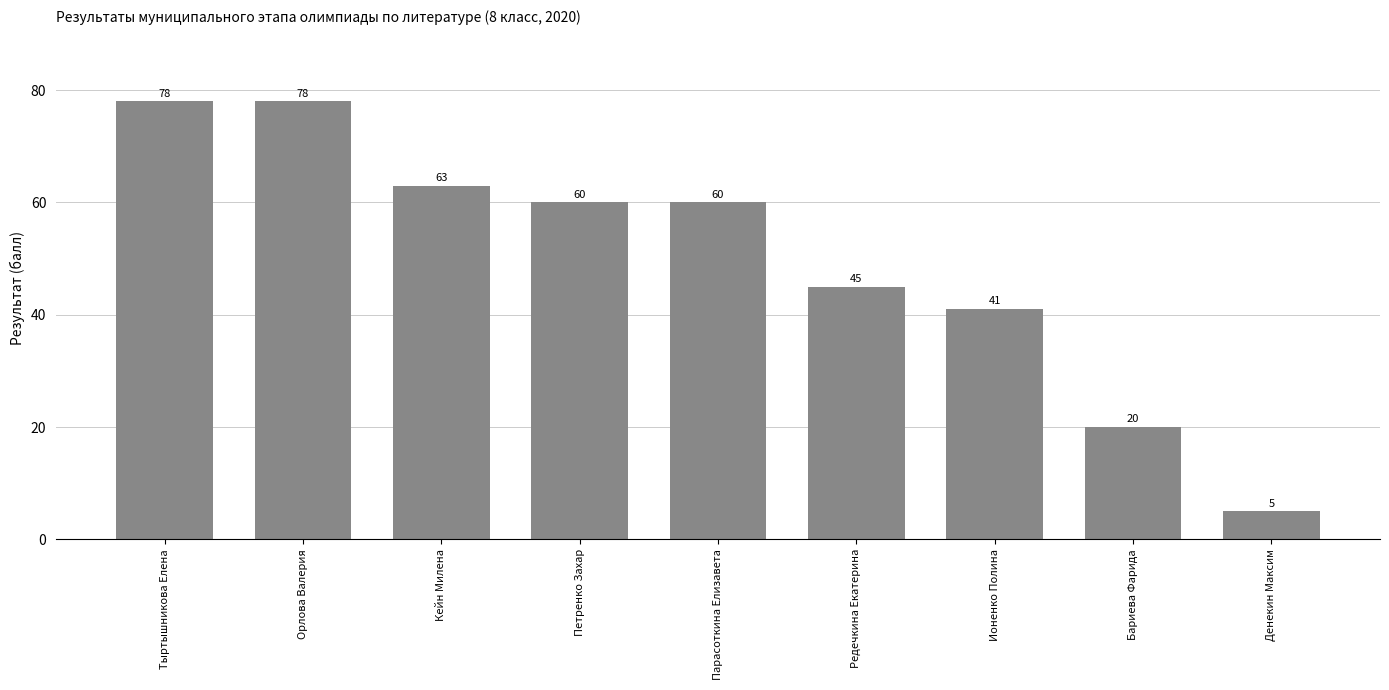

Does the chart contain any negative values?

No